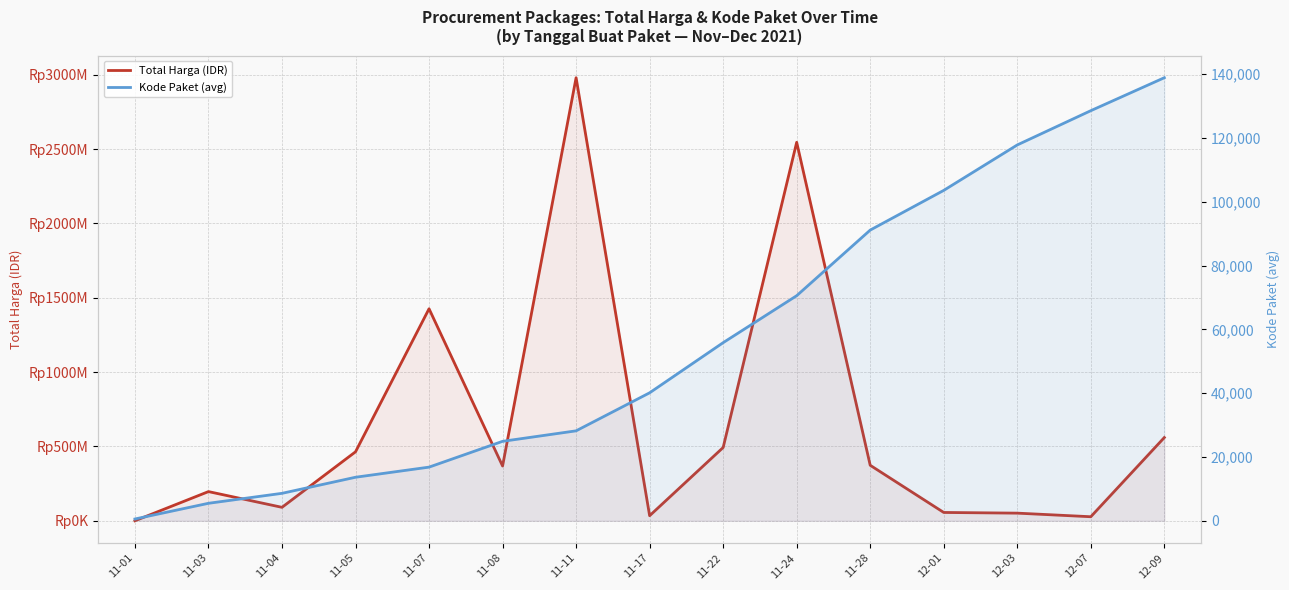

How many lines are shown in the chart?

2